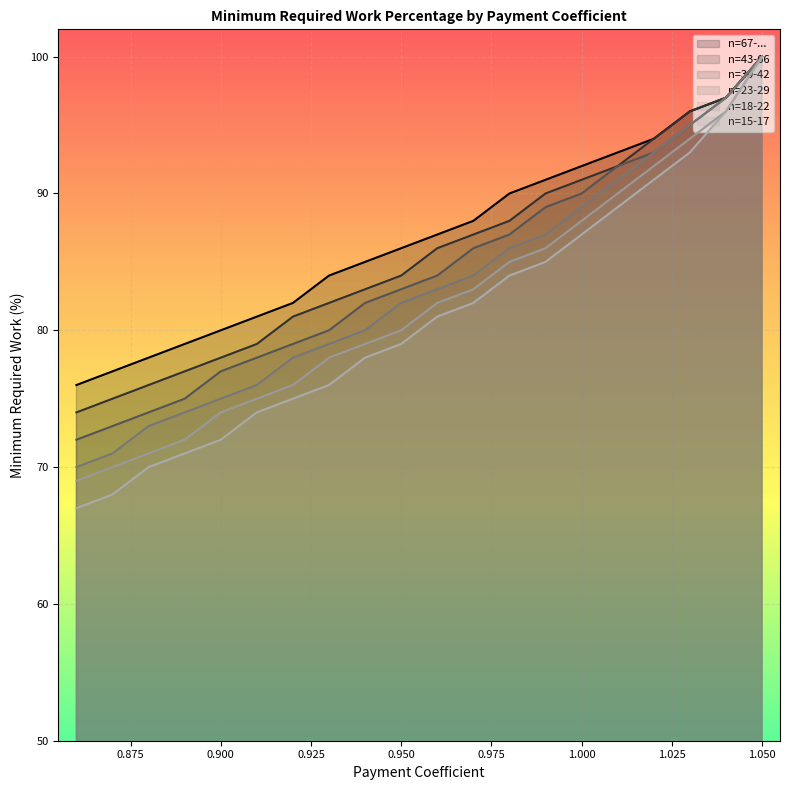

At 0.87, list the series in order from largest to smallest.

n=67-..., n=43-66, n=30-42, n=23-29, n=18-22, n=15-17